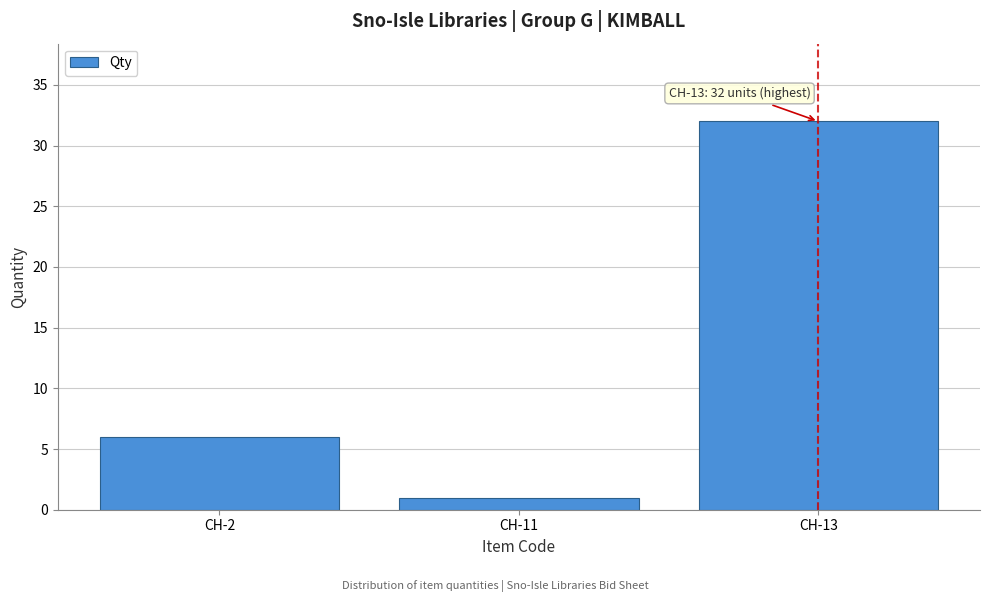

Reading right to left, extract all data points from this chart.

32	1	6